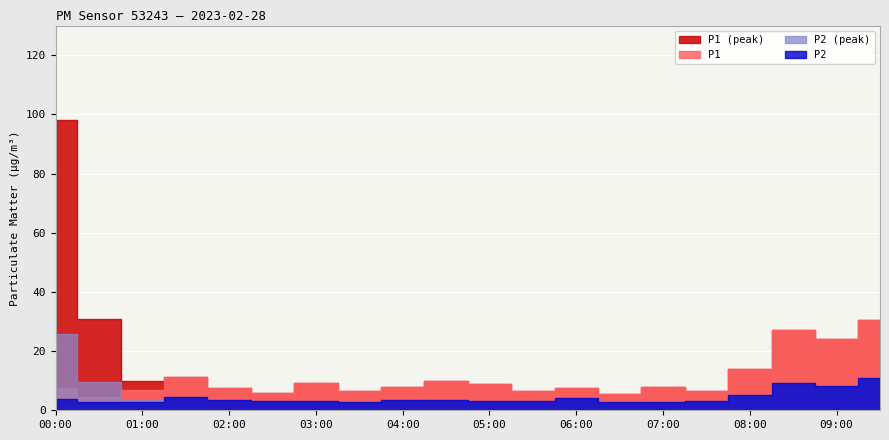

True or false: P1_peak and P1 cross at least once.

False